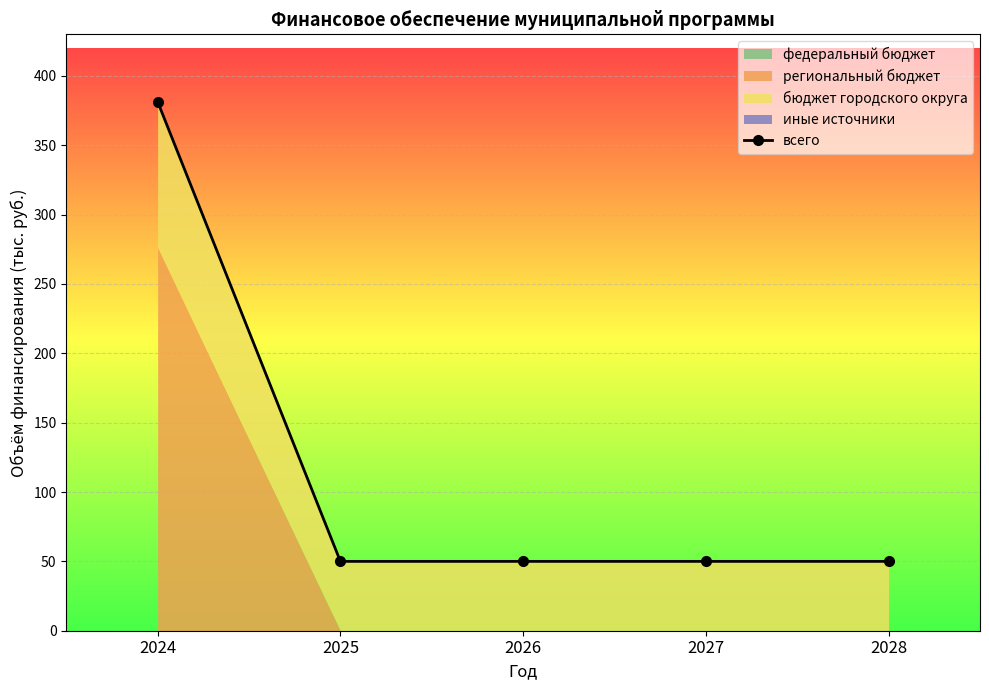

The chart shows a value of 50.0 at 2028. True or false?

True